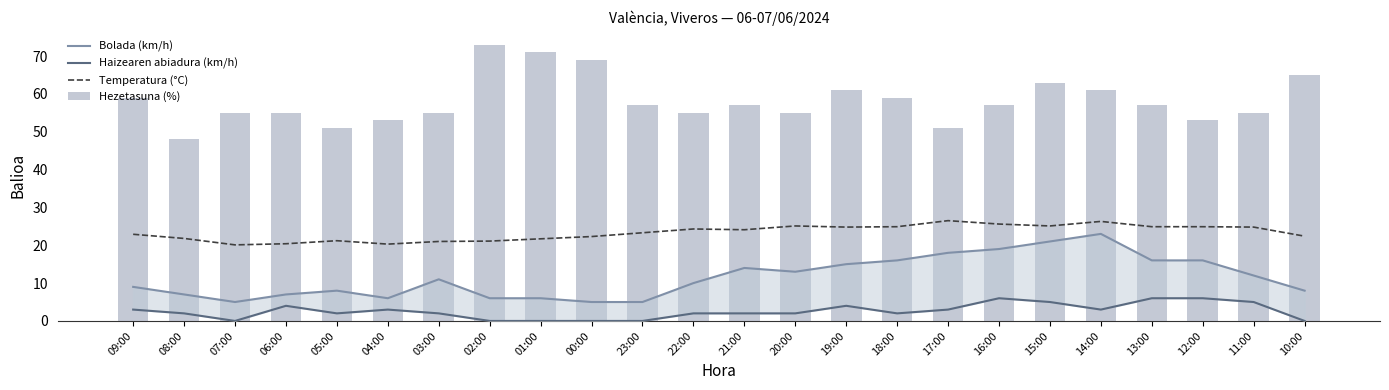

The value of Bolada (km/h) at 22:00 is 17.6. True or false?

False